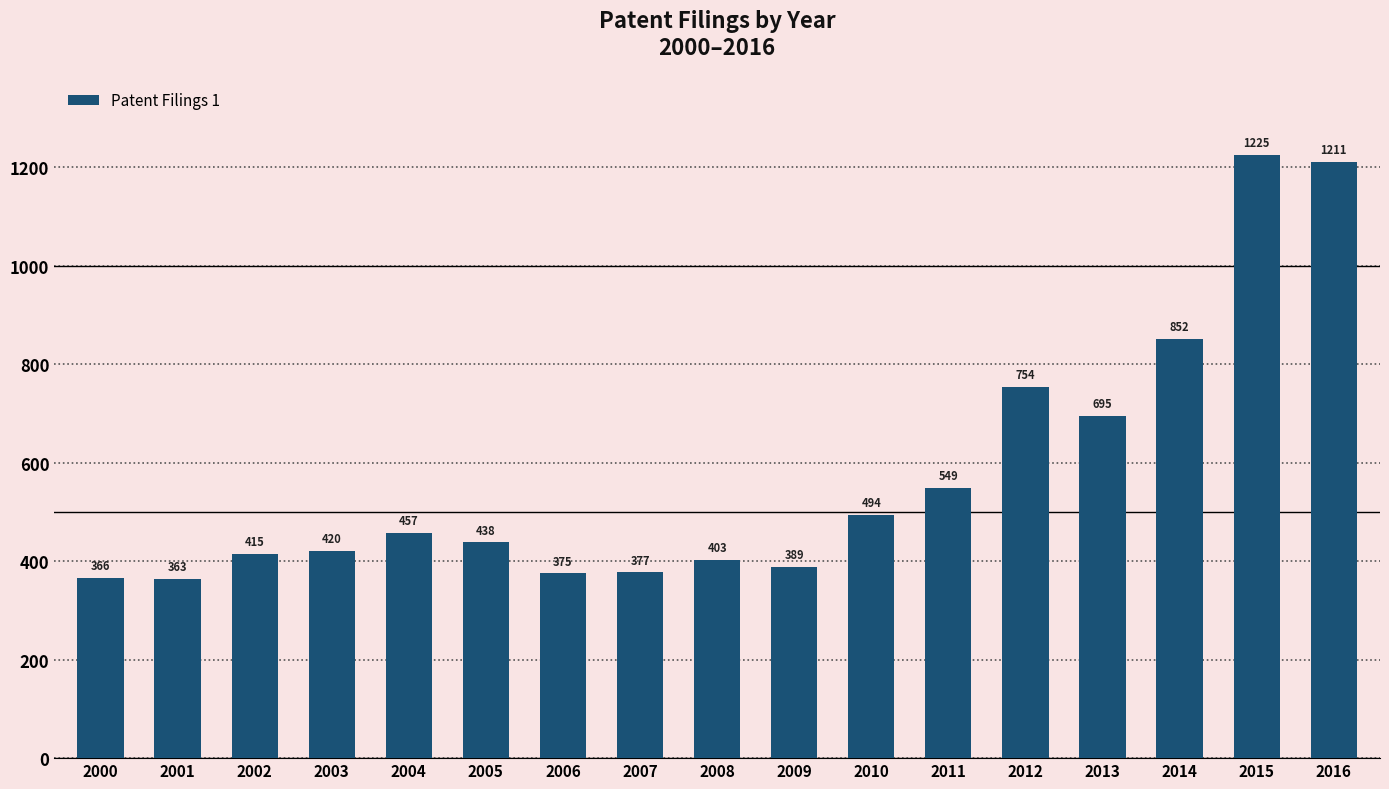

What is the approximate value at 2009, to the nearest 50?

400